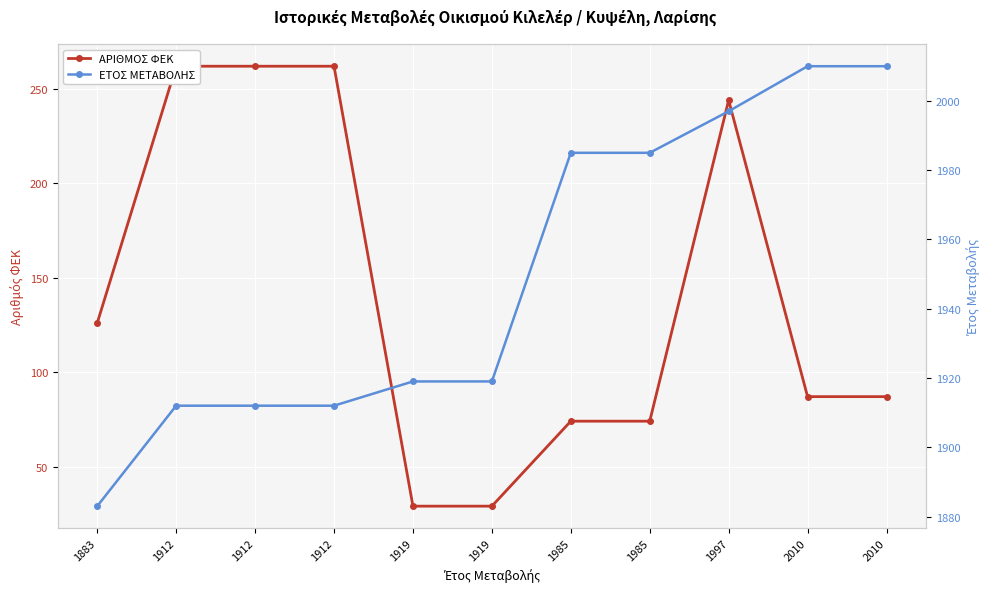

Is this an area chart (filled region under the line)?

No